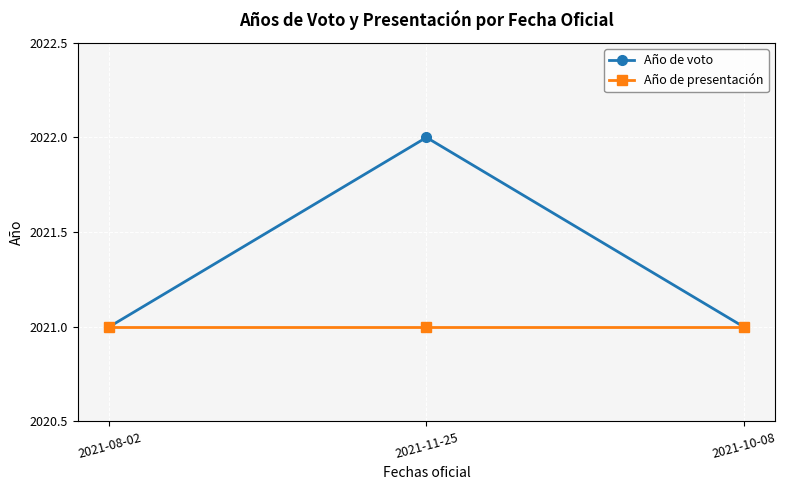

At which category is the sum across all series the highest?

2021-11-25